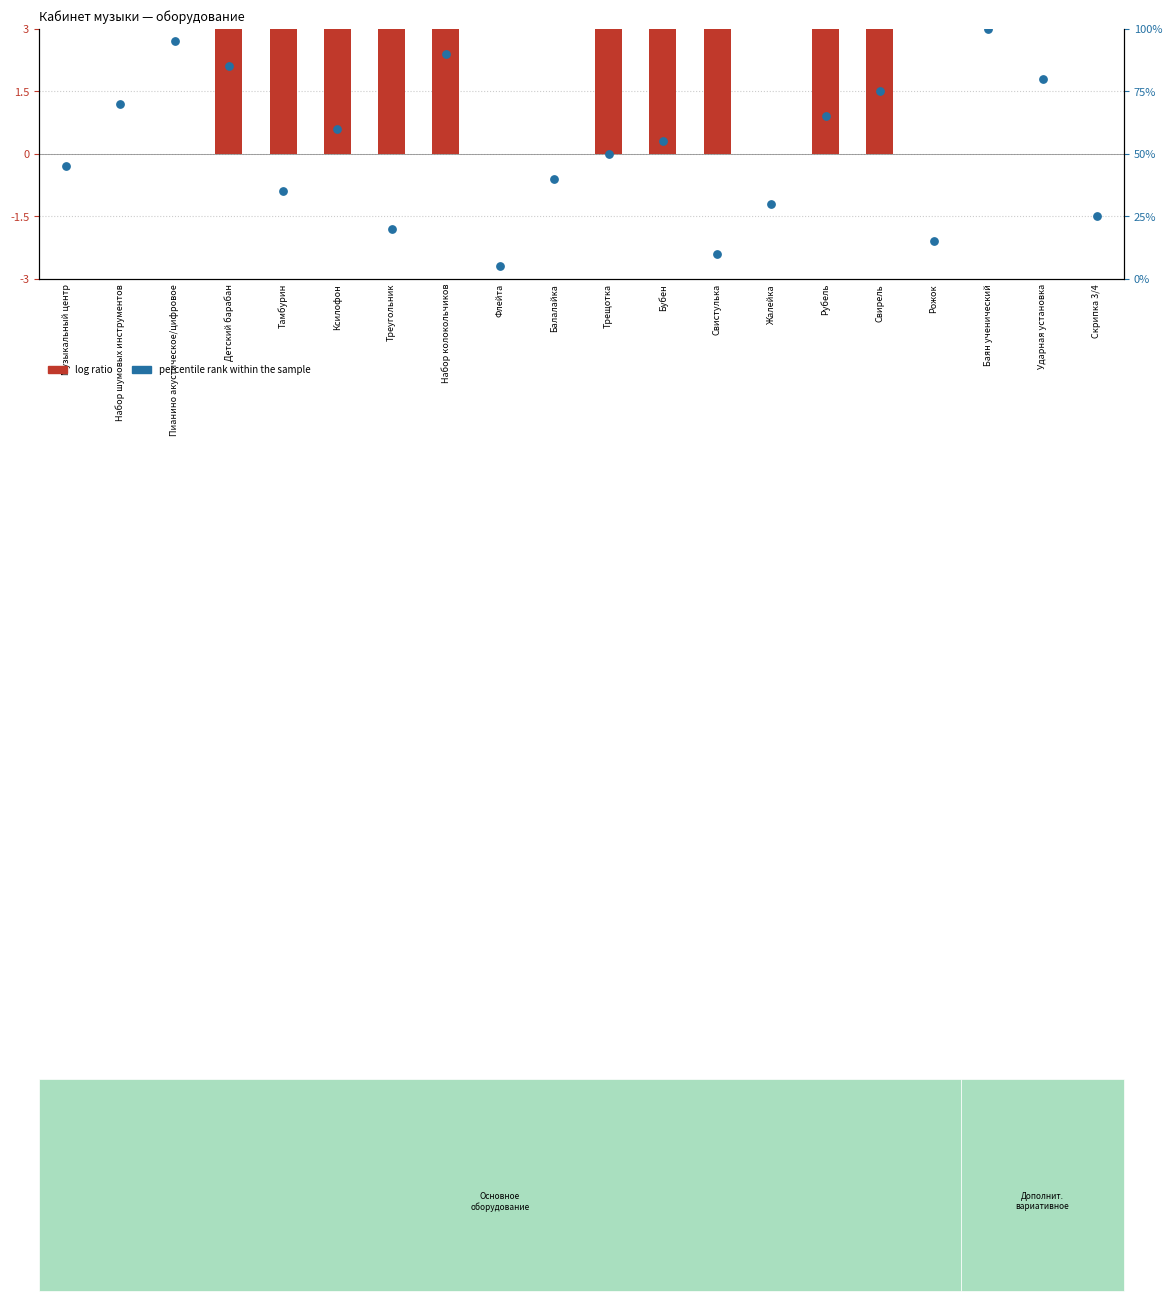

Which series has the largest total across all categories?

percentile rank within the sample